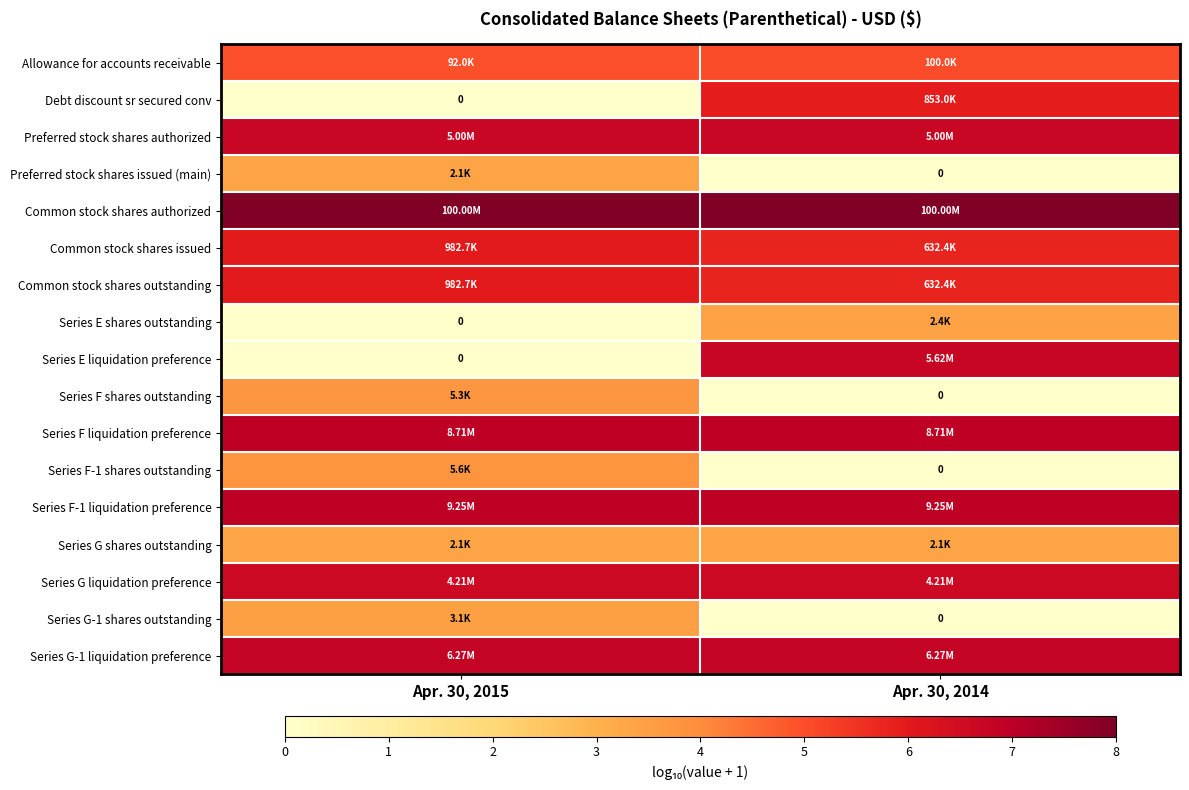

How many categories are shown in the chart?

2